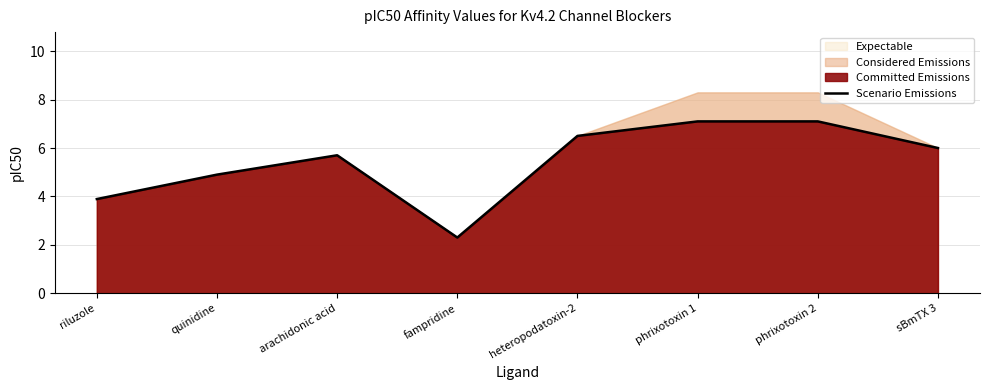

True or false: the data shows 1.7 at quinidine.

False